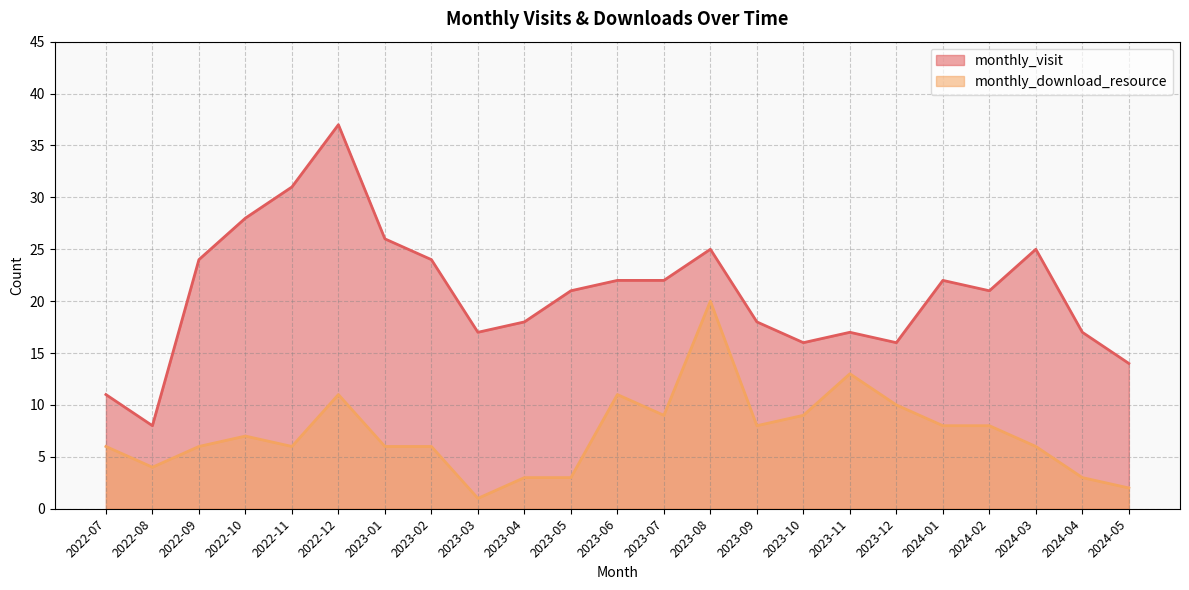

At which label does monthly_download_resource reach its peak?

2023-08